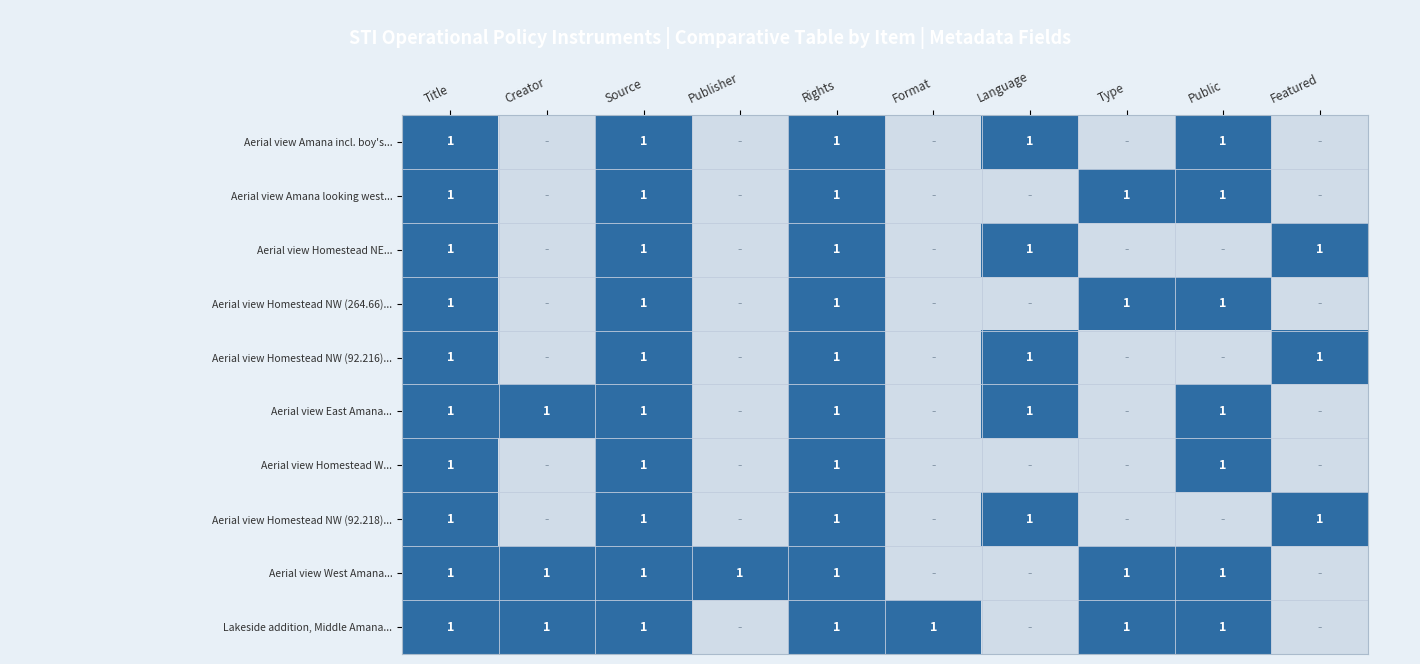

Is it true that Aerial view Homestead NW (92.216)... equals 1 at Title?

True